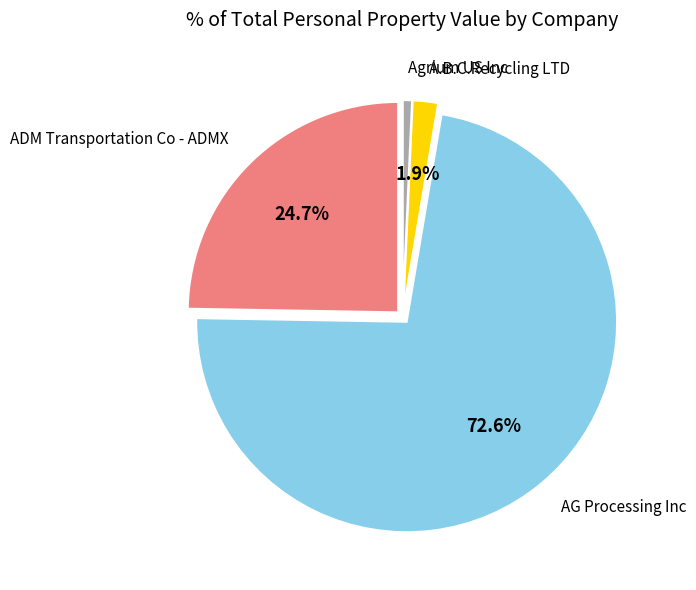

Is there any slice that represents more than half of the pie?

Yes